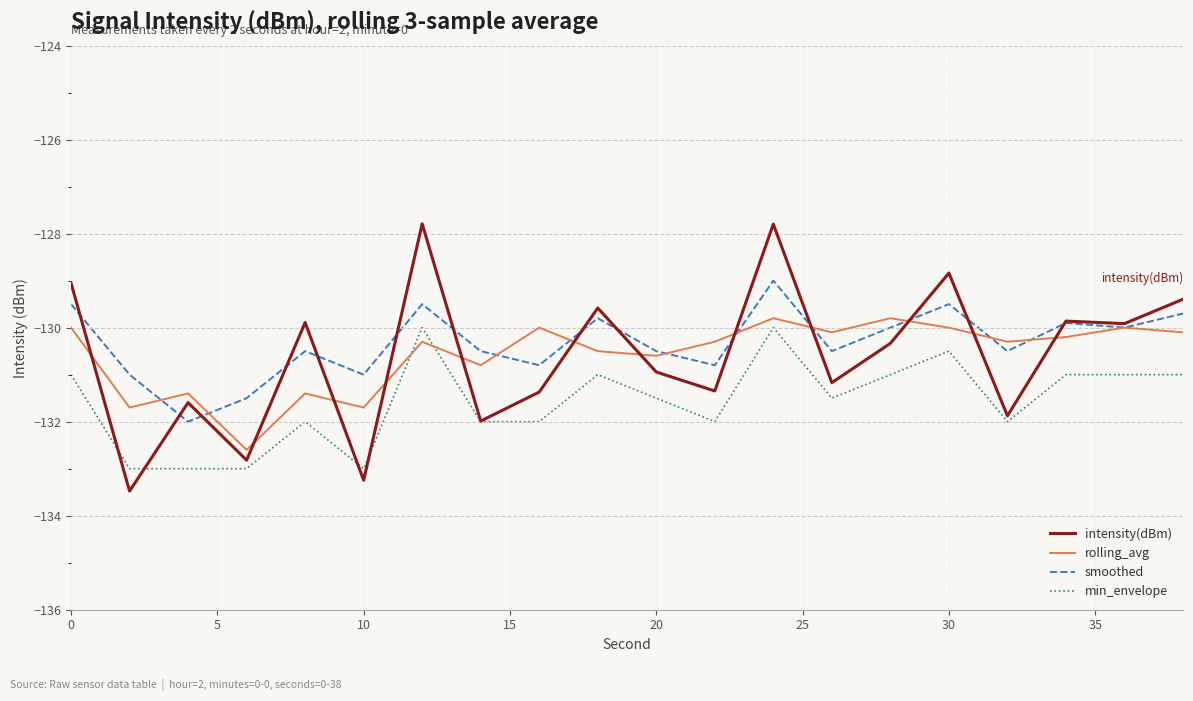

Which series has the widest spread of values?

intensity(dBm)